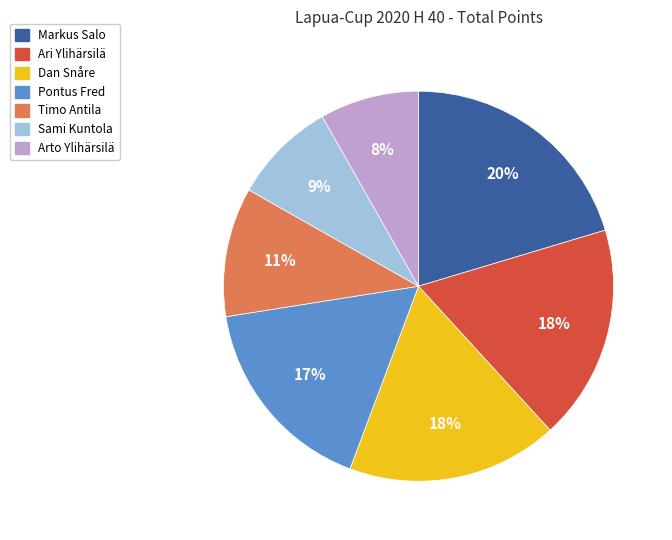

To the nearest percent, what portion does Sami Kuntola represent?

9%